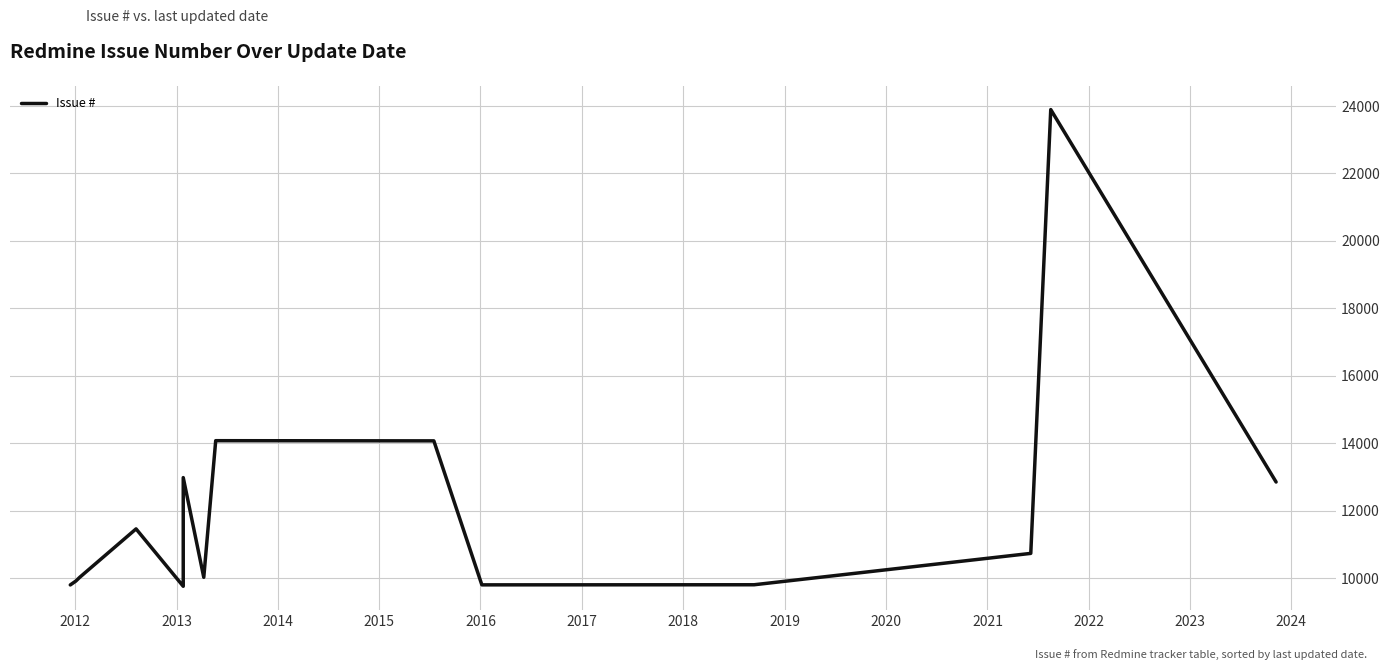

Reading left to right, what are all the values shown in this chart?

9802	9917	10028	11463	9762	12984	10027	14078	14073	9804	9807	10737	23894	12853